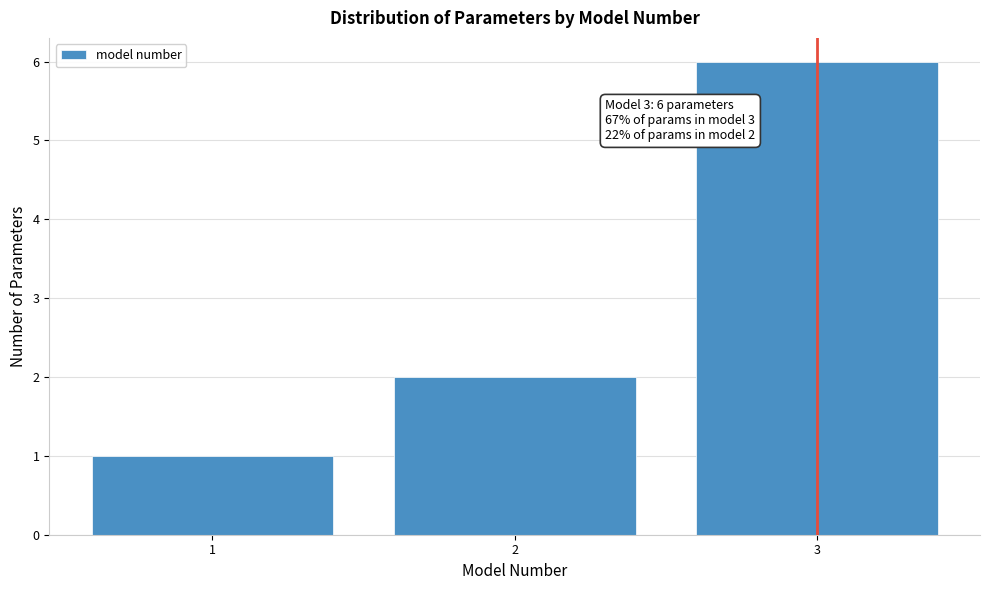

Over which range of the x-axis is the bar tallest?

2.5 to 3.5